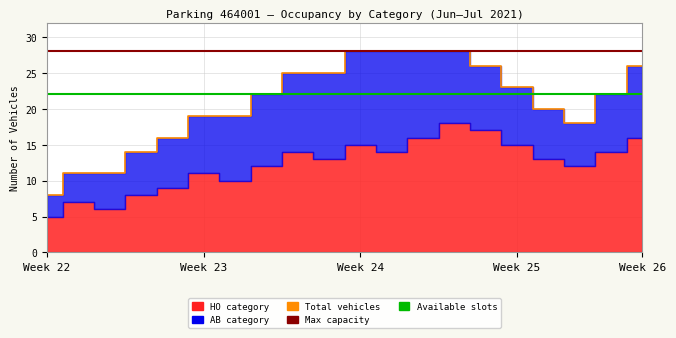

Rank the series by their maximum value, from highest to lowest.

Total, HO, AB